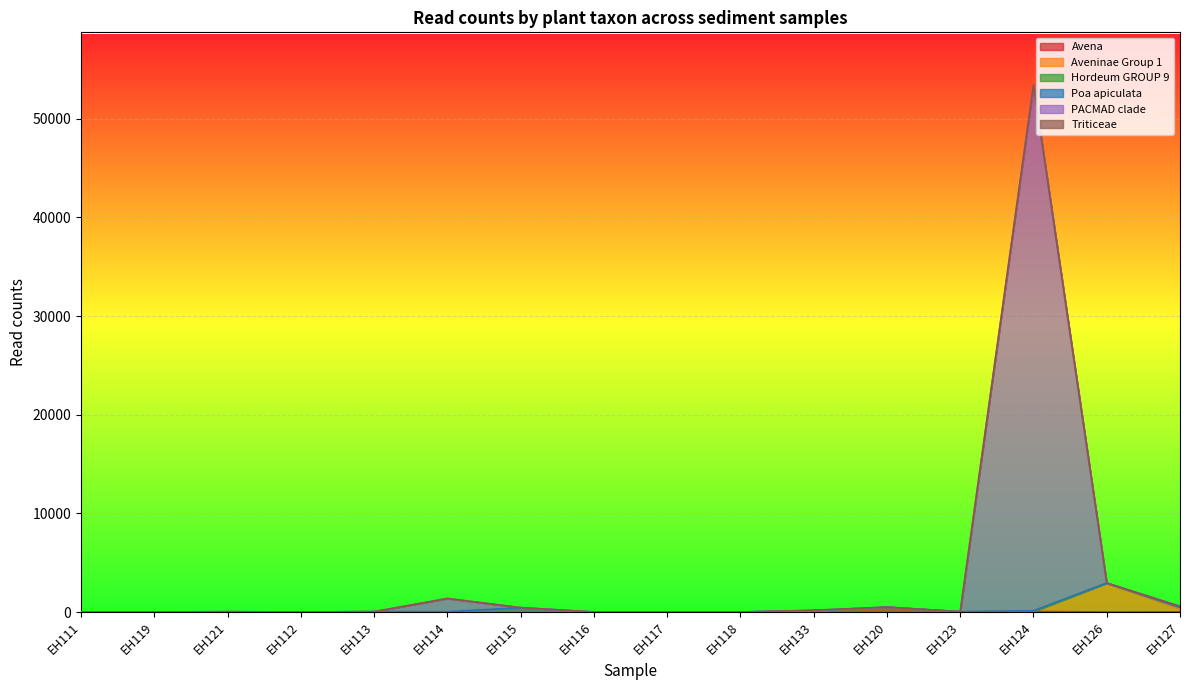

How many categories are shown in the chart?

16